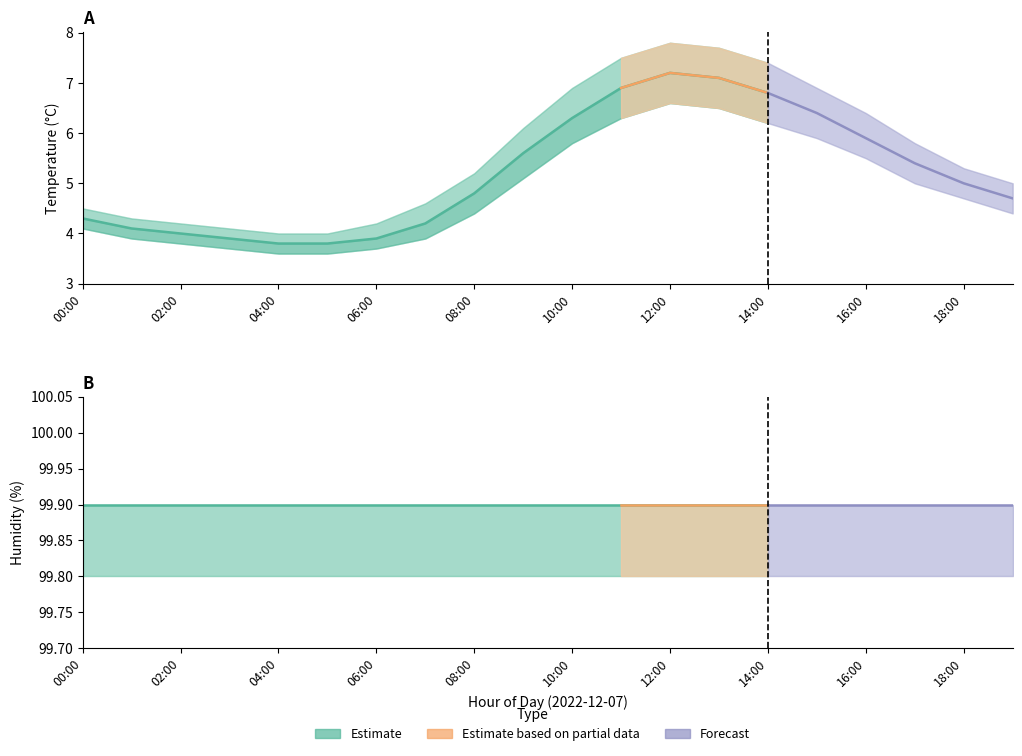

Reading right to left, extract all data points from this chart.

temperature: 4.7	5.0	5.4	5.9	6.4	6.8	7.1	7.2	6.9	6.3	5.6	4.8	4.2	3.9	3.8	3.8	3.9	4.0	4.1	4.3
temperature_upper: 5.0	5.3	5.8	6.4	6.9	7.4	7.7	7.8	7.5	6.9	6.1	5.2	4.6	4.2	4.0	4.0	4.1	4.2	4.3	4.5
temperature_lower: 4.4	4.7	5.0	5.5	5.9	6.2	6.5	6.6	6.3	5.8	5.1	4.4	3.9	3.7	3.6	3.6	3.7	3.8	3.9	4.1
humidity: 99.9	99.9	99.9	99.9	99.9	99.9	99.9	99.9	99.9	99.9	99.9	99.9	99.9	99.9	99.9	99.9	99.9	99.9	99.9	99.9
humidity_upper: 99.9	99.9	99.9	99.9	99.9	99.9	99.9	99.9	99.9	99.9	99.9	99.9	99.9	99.9	99.9	99.9	99.9	99.9	99.9	99.9
humidity_lower: 99.8	99.8	99.8	99.8	99.8	99.8	99.8	99.8	99.8	99.8	99.8	99.8	99.8	99.8	99.8	99.8	99.8	99.8	99.8	99.8